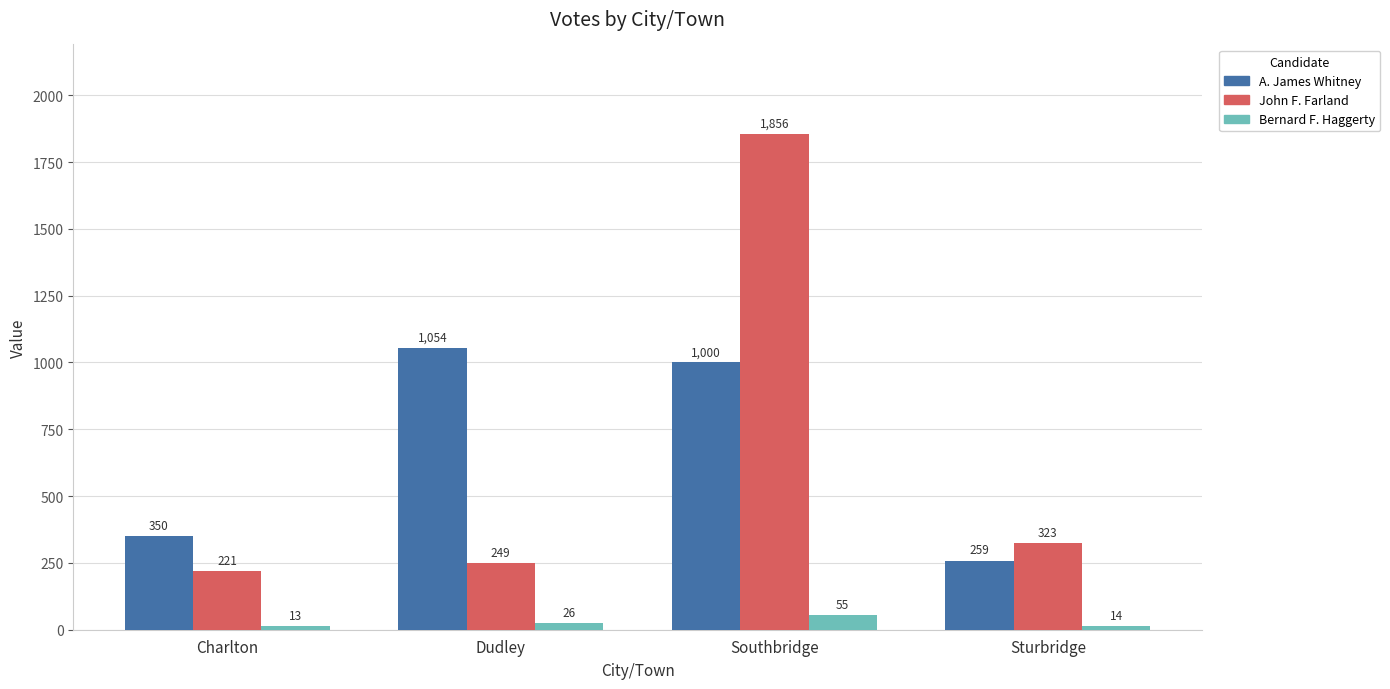

What is the label of the 2nd bar from the right?

Southbridge